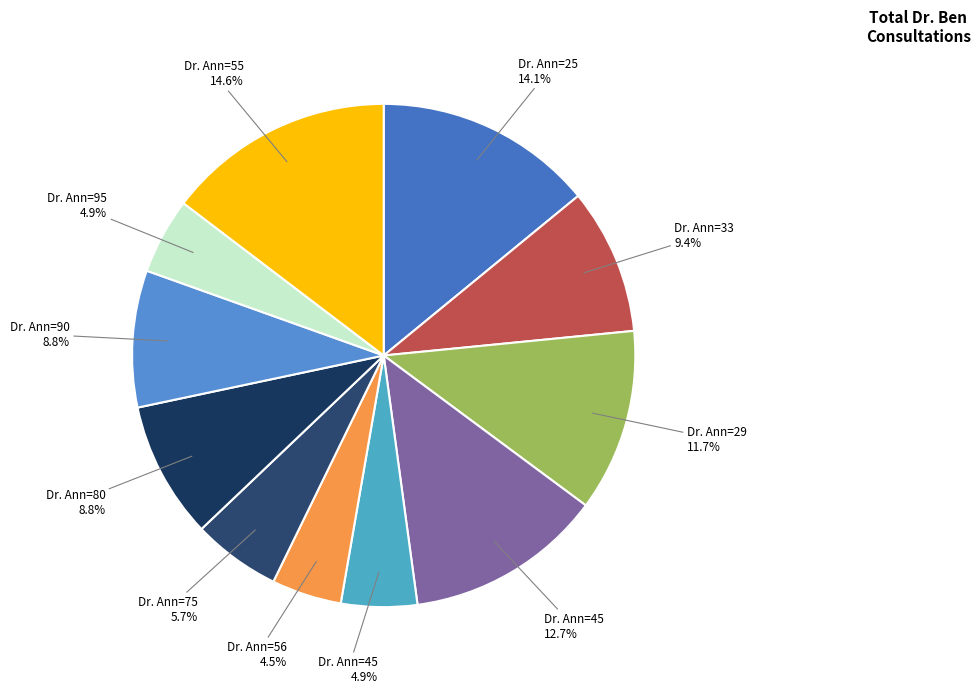

To the nearest percent, what is the average slice percentage?

9%